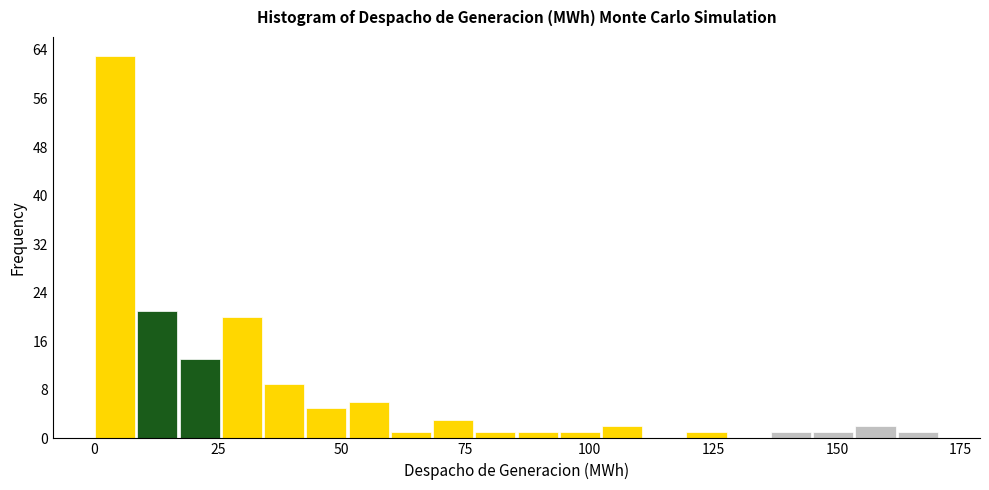

Around what value on the x-axis is the tallest bar? Give the approximate position of its centre, as read against the axis.

5